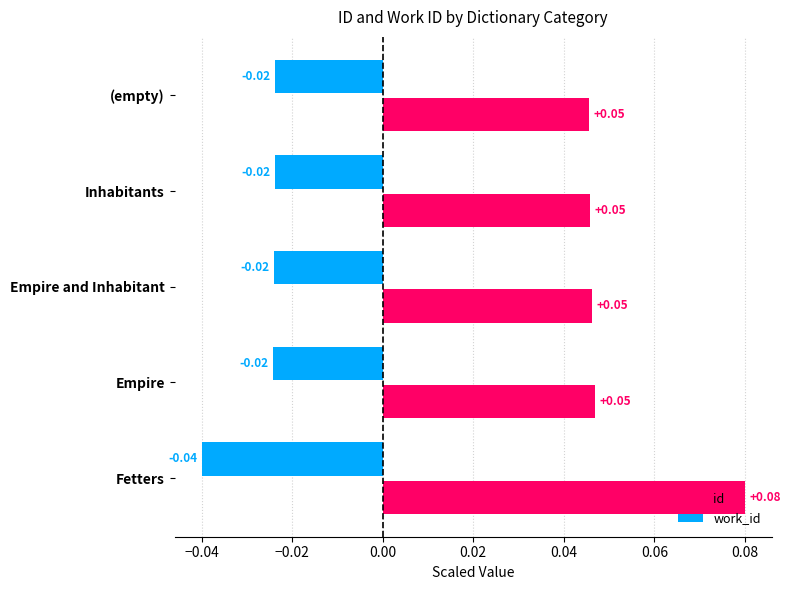

Which series has the largest range (max minus min)?

id